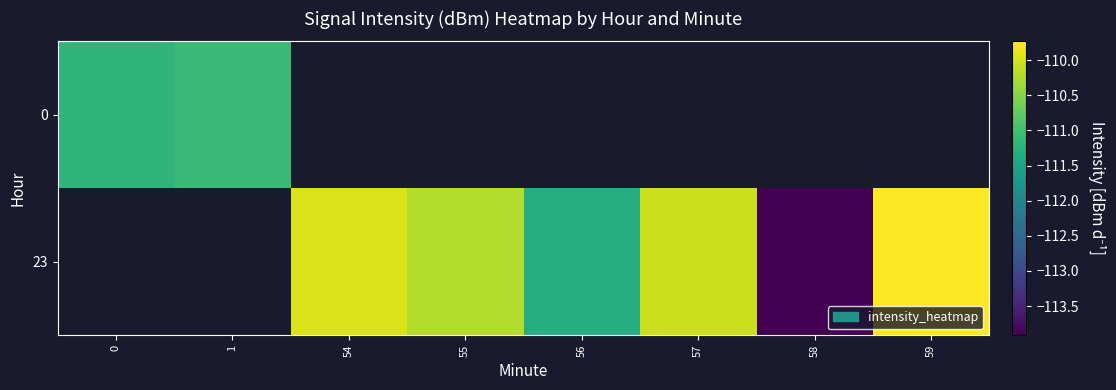

Between 54 and 59, which is larger?

59